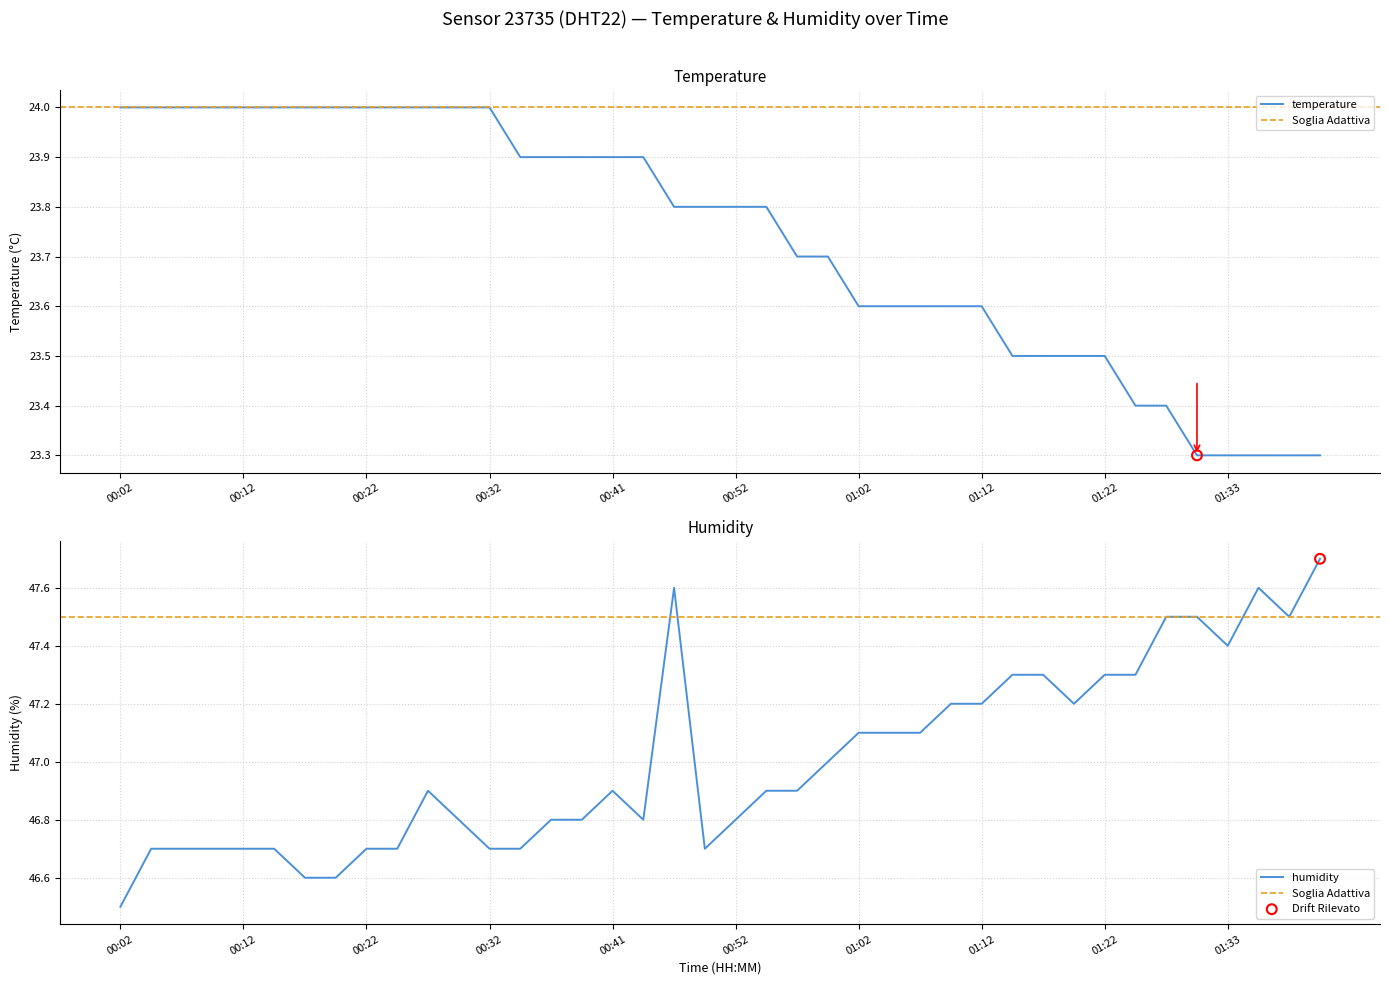

Which series has the largest total across all categories?

humidity